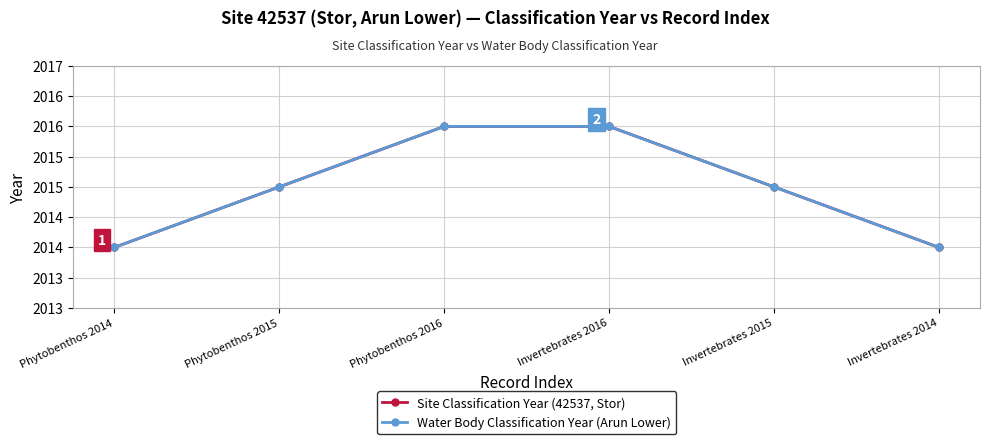

At which category is the sum across all series the highest?

Phytobenthos 2016